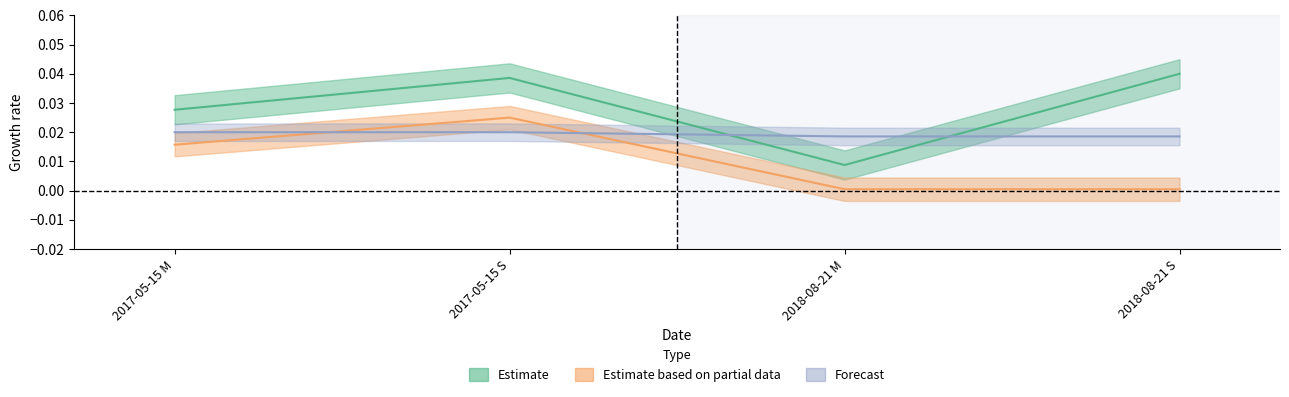

What position from the left is 2017-05-15 M?

1